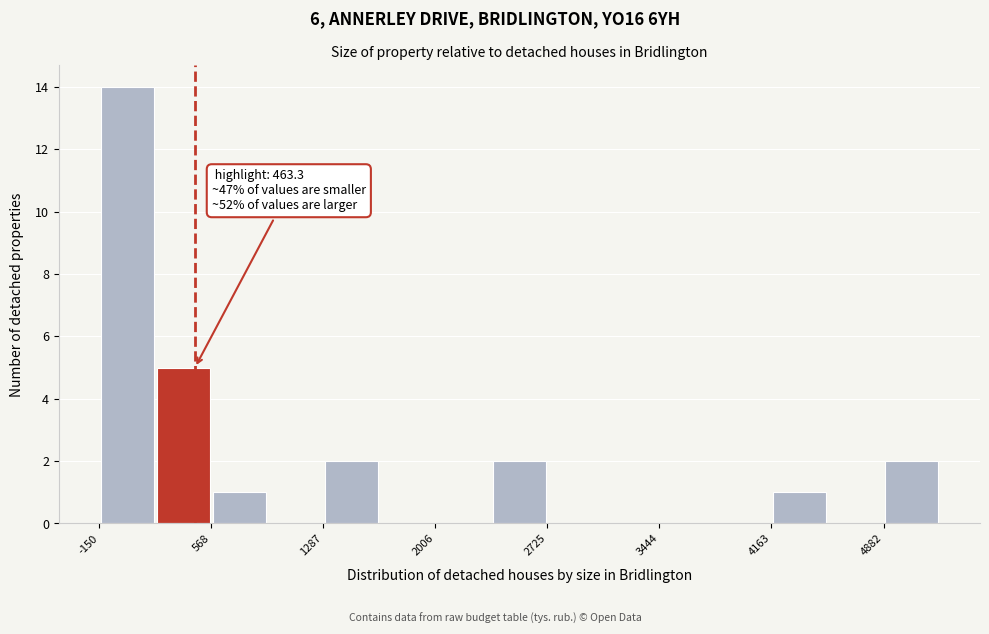

Read against the x-axis, roughly where is the centre of the tallest bar?

0